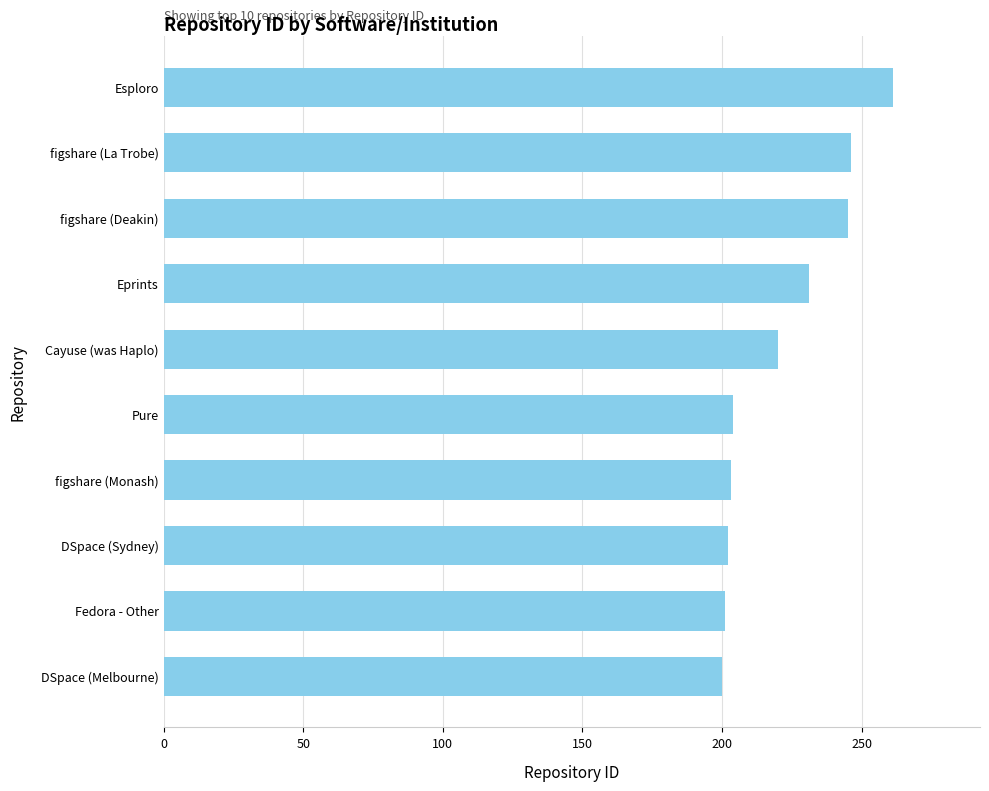

What is the change in value from Pure to figshare (La Trobe)?

+42